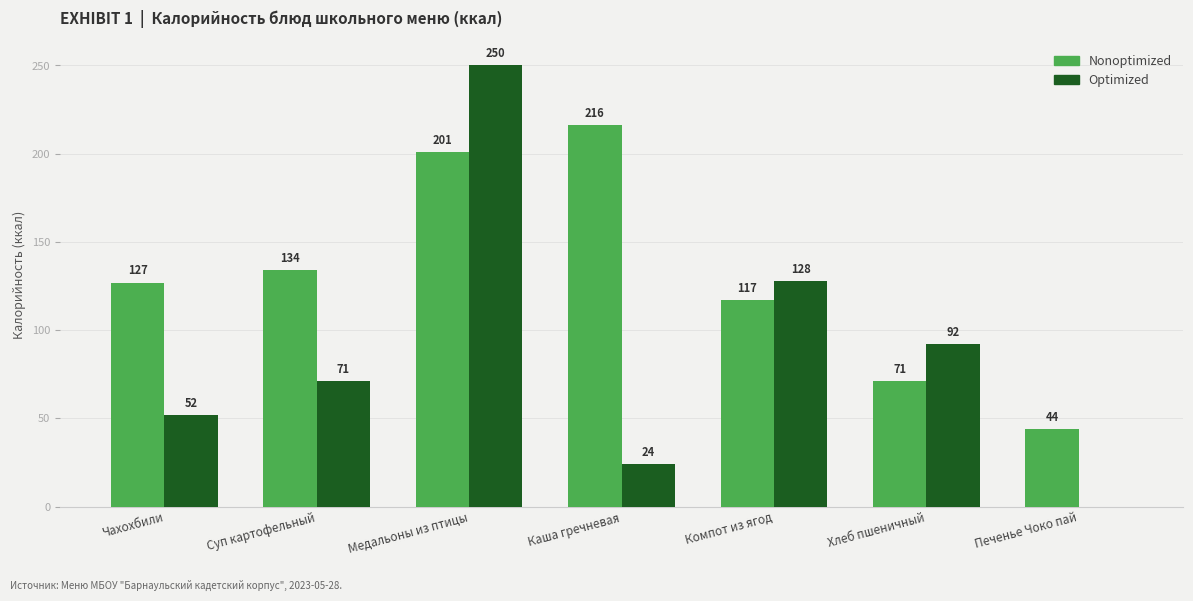

Are the bars horizontal?

No